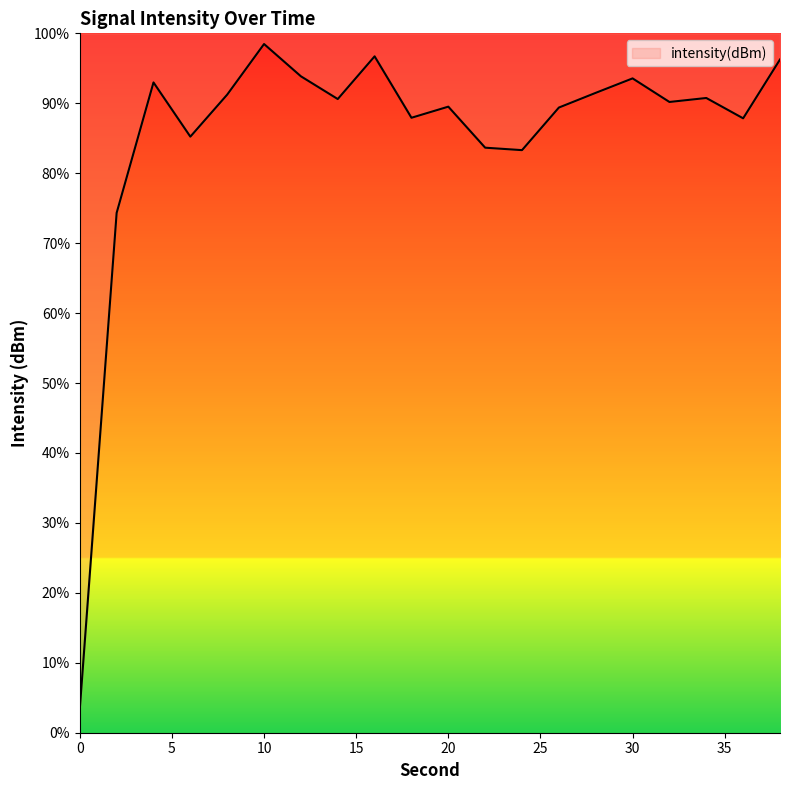

How many data points are less than 90?

9